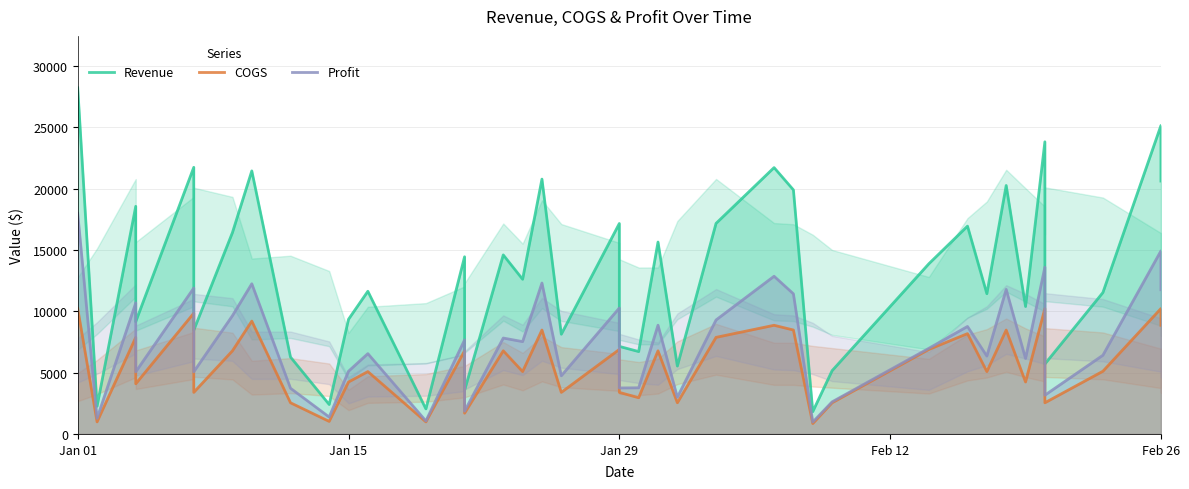

Read the Profit value at Jan 01, to the nearest 10.

17990